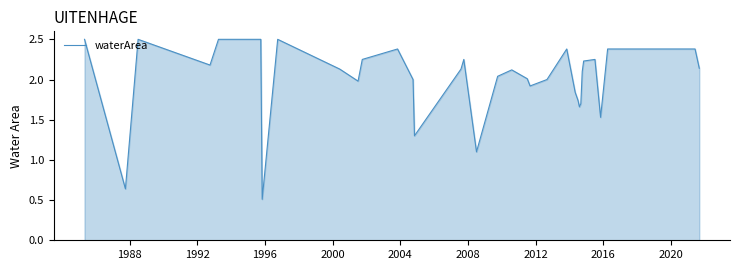

What is the minimum value shown in the chart?

0.5